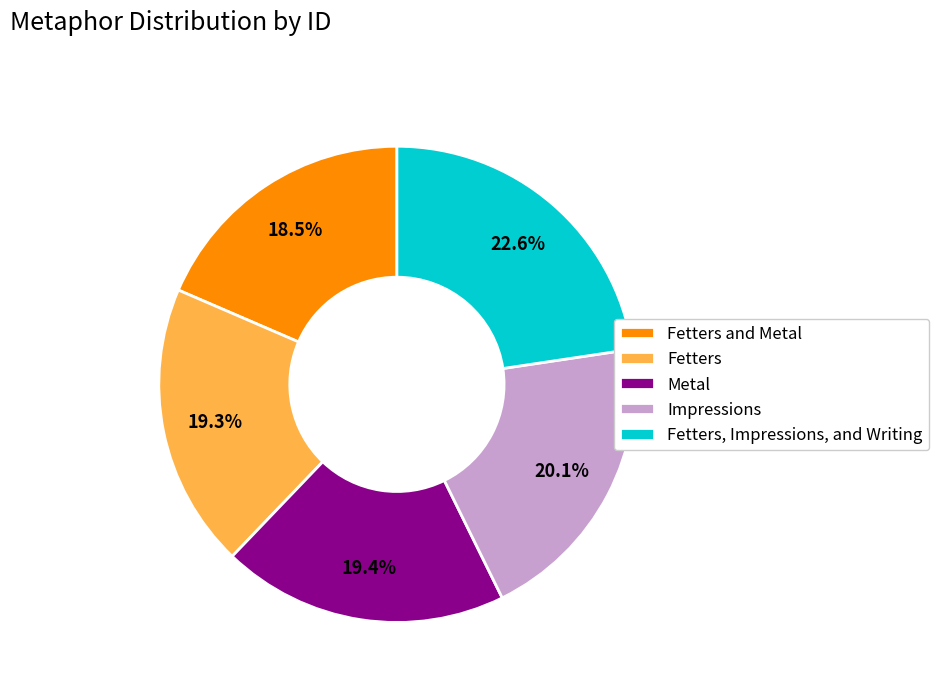

What is the smallest slice in the pie chart?

Fetters and Metal